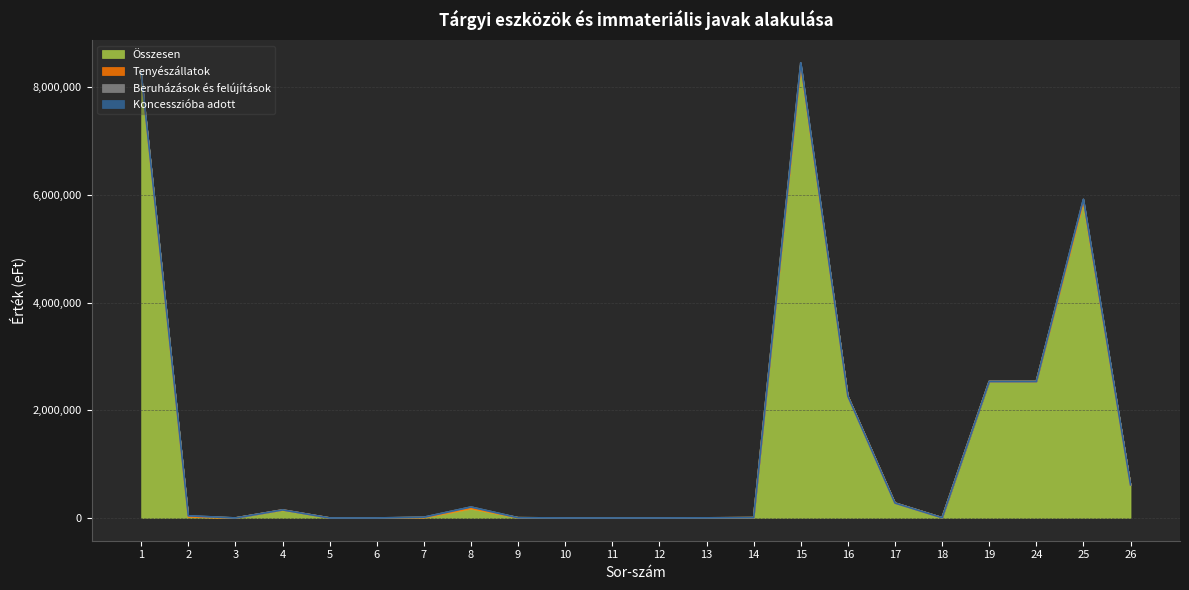

True or false: Beruházások és felújítások has a value of 25900 at 1.

False